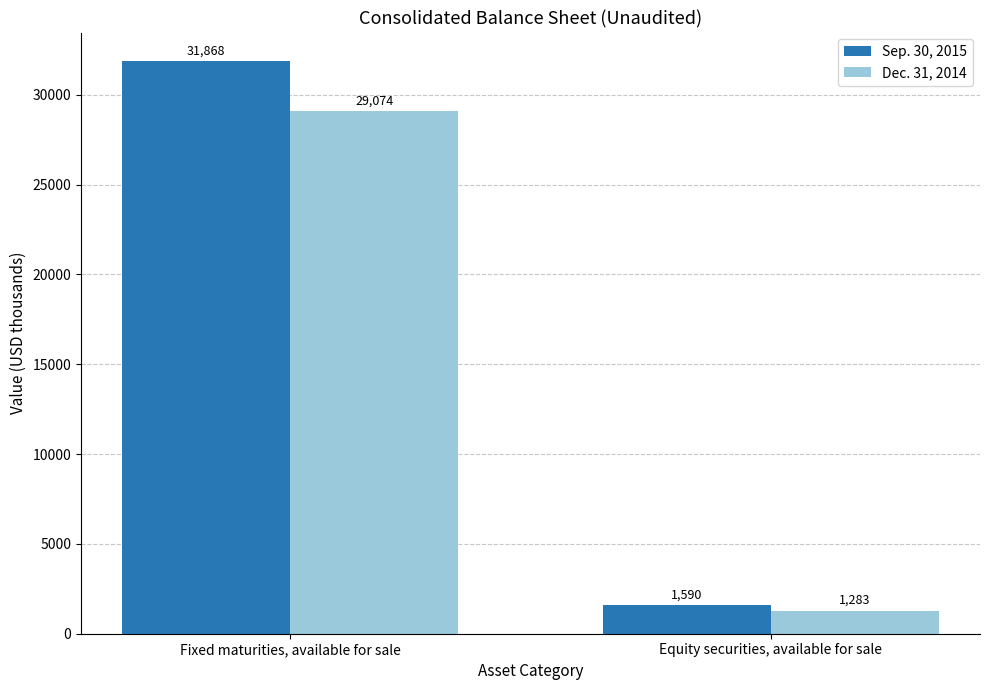

What is the total value across all series at Fixed maturities, available for sale?

60942